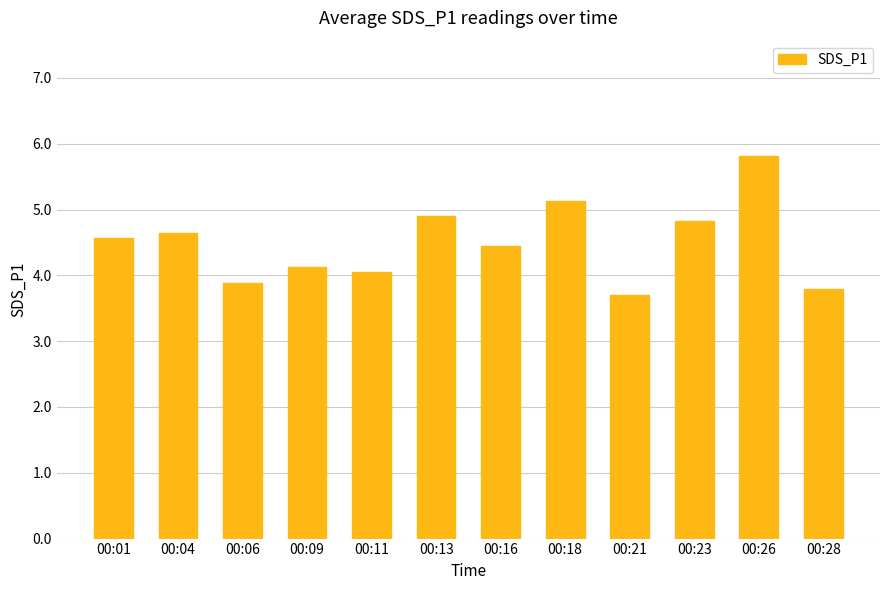

What is the difference between the maximum and minimum values?

2.1